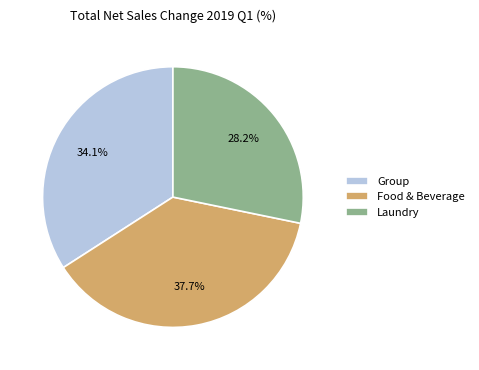

To the nearest percent, what is the average slice percentage?

33%